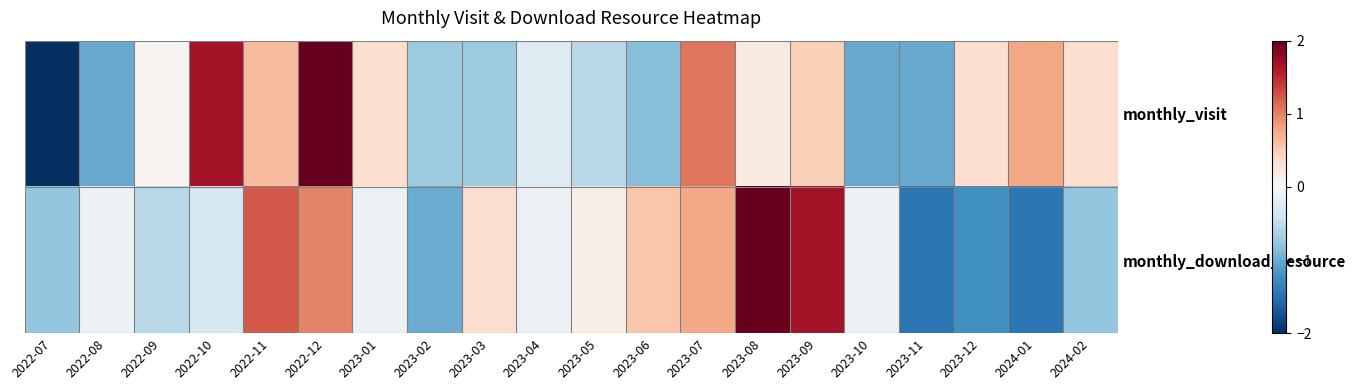

Between 2023-02 and 2024-01, which series saw the biggest shift?

monthly_visit